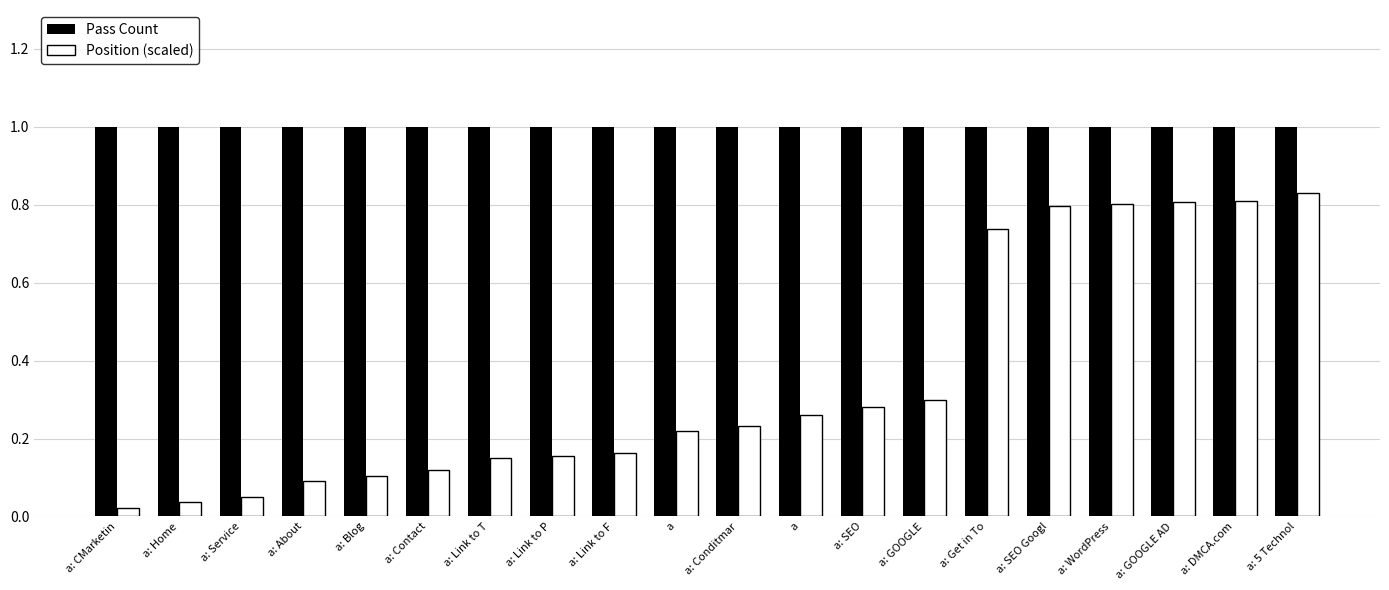

What is the spread (max minus min) of values at a: GOOGLE AD?

0.2